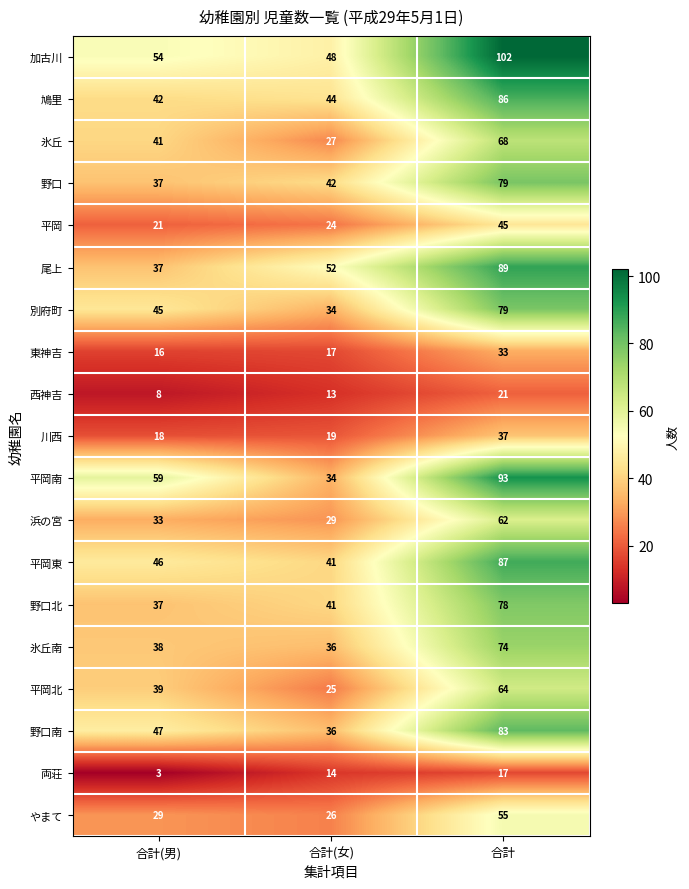

True or false: 別府町 has a value of 35 at 合計.

False